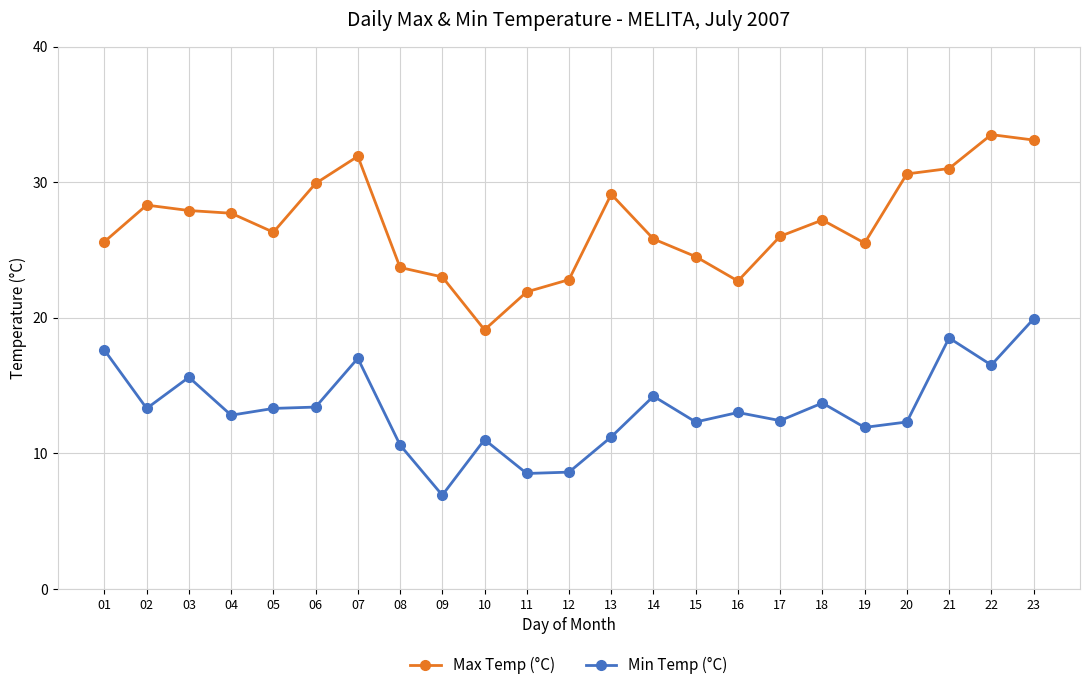

Which series has the largest total across all categories?

Max Temp (°C)